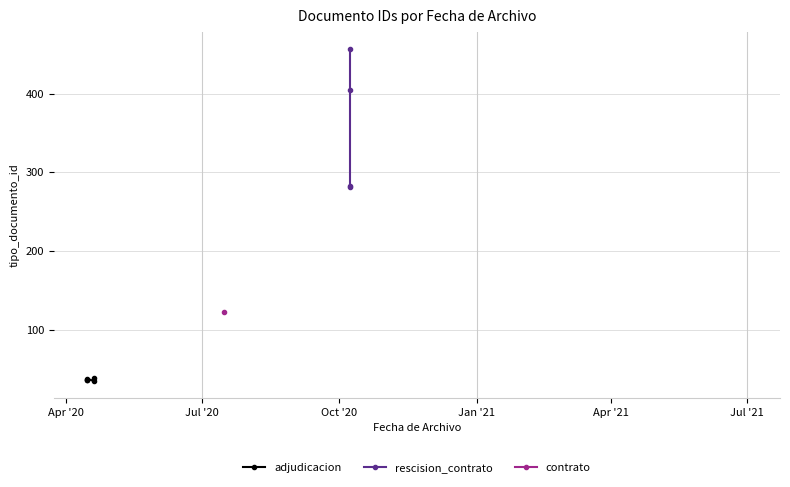

What is the smallest value displayed?

35